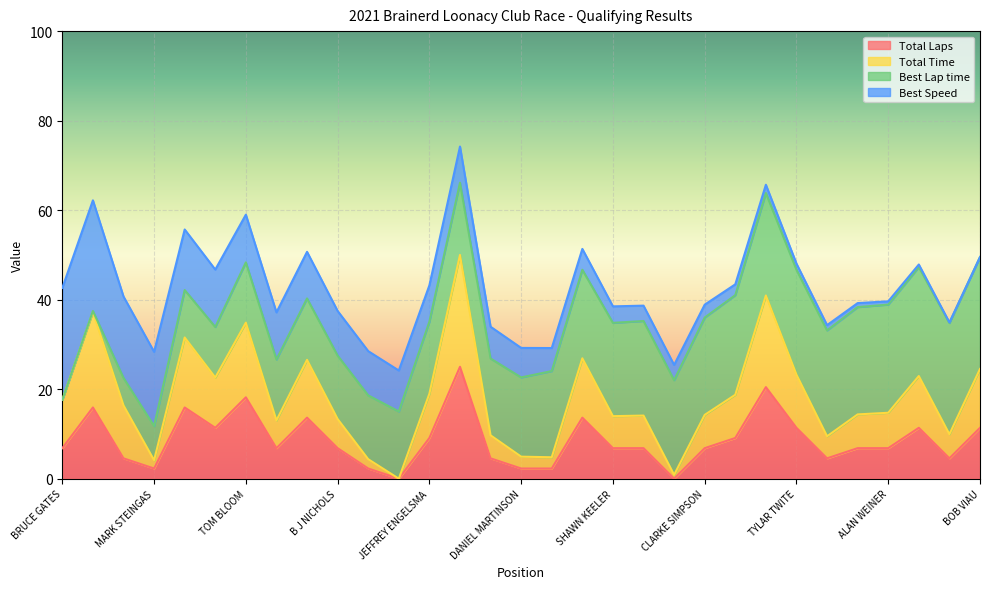

What is the difference between the maximum and minimum values in the Total Laps series?

25.0